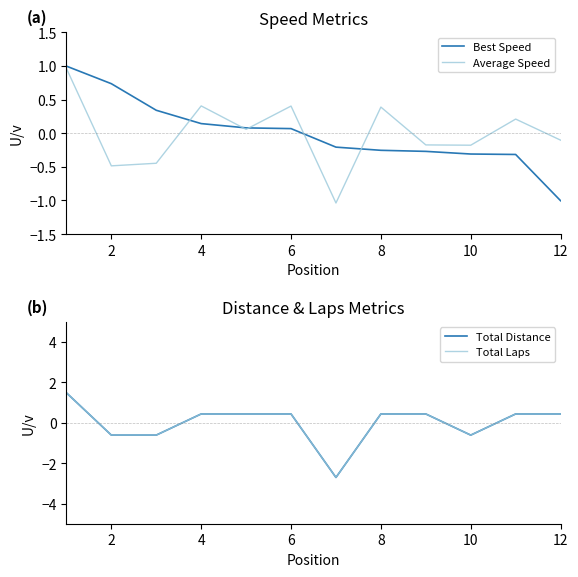

The value of Average Speed at 4 is 0.6. True or false?

False